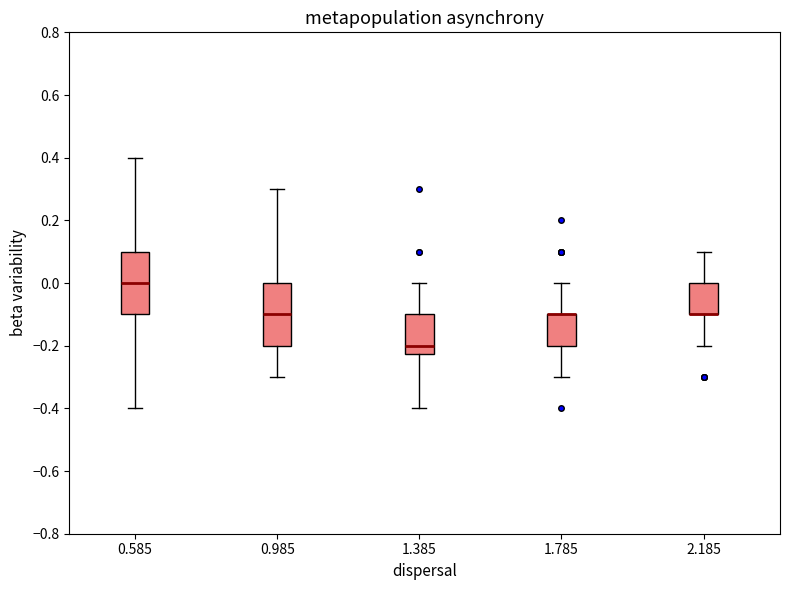

Where is the lower edge of the box at x = 1.785 on the y-axis? The values are not printed on the chart, so give them approximately, as read against the axis.

-0.20